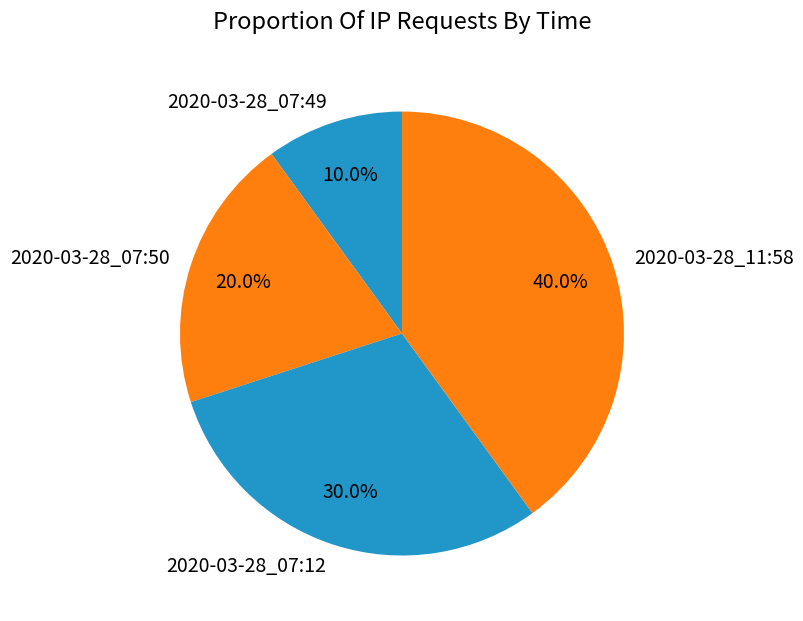

How many segments does this pie chart have?

4